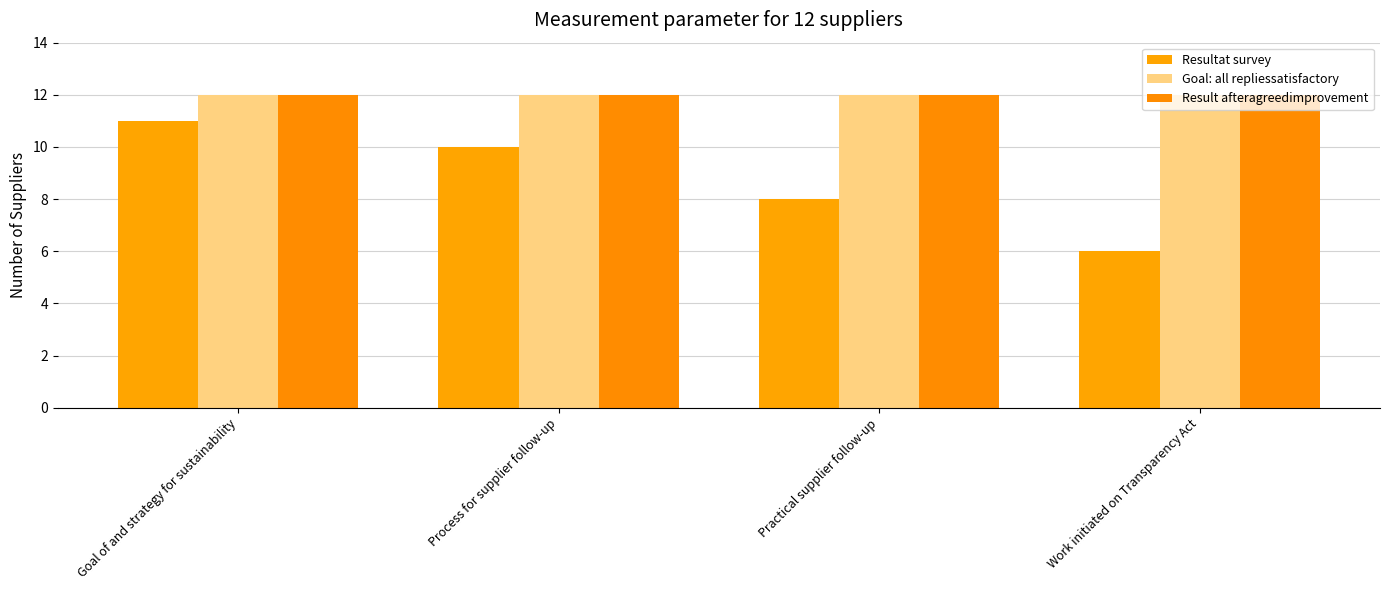

How many bars are there in total?

12